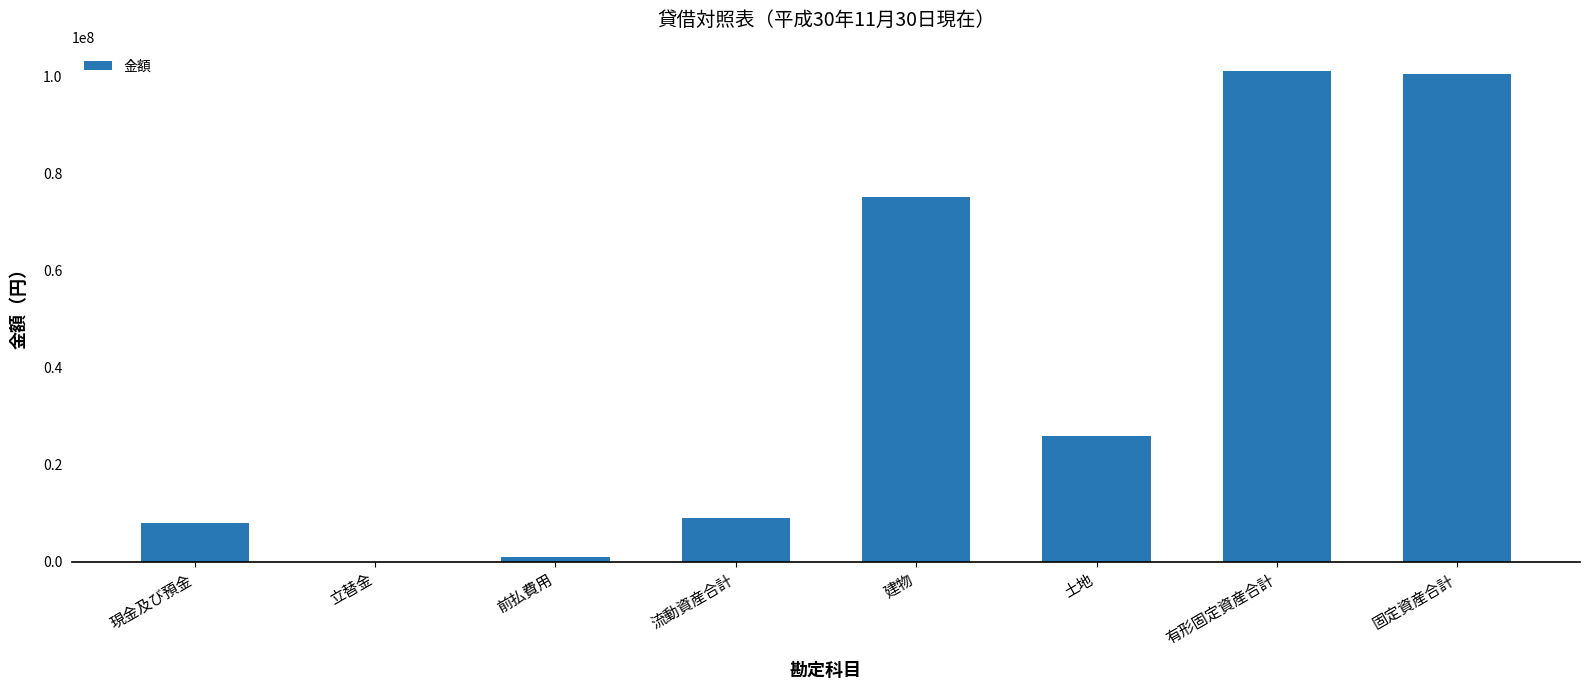

Between 立替金 and 流動資産合計, which is larger?

流動資産合計